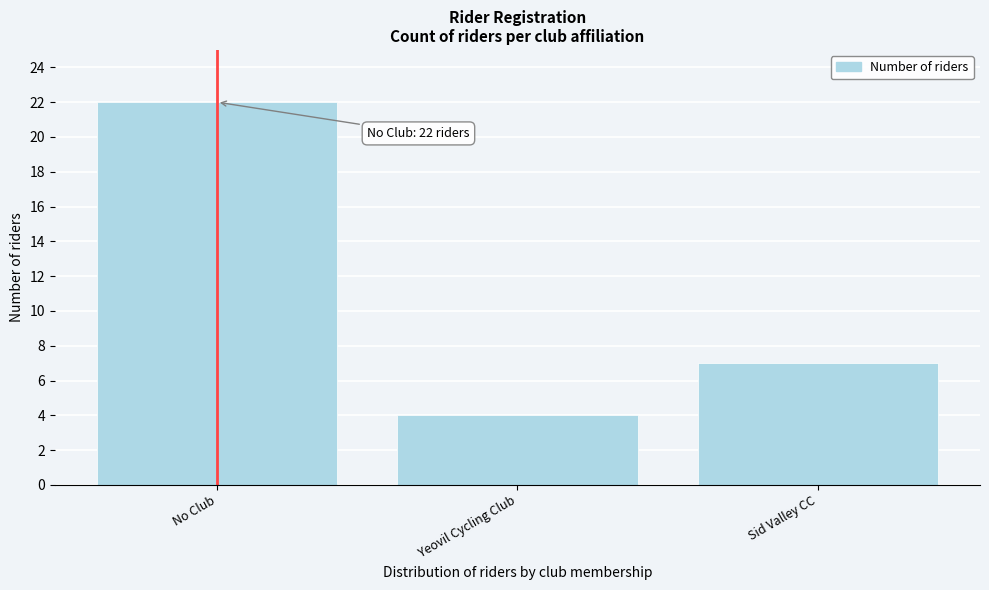

Reading left to right, transcribe all the data shown in this chart.

No Club=22	Yeovil Cycling Club=4	Sid Valley CC=7